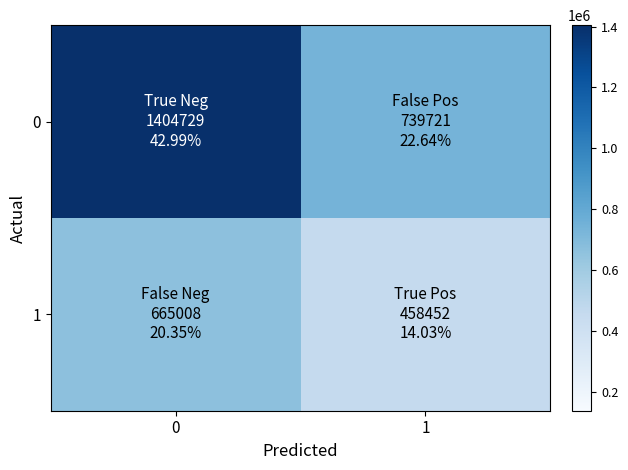

What is the greatest value displayed?

1404729